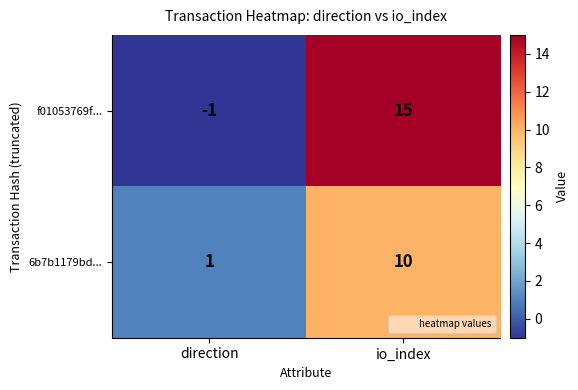

What is the total value across all series at io_index?

25